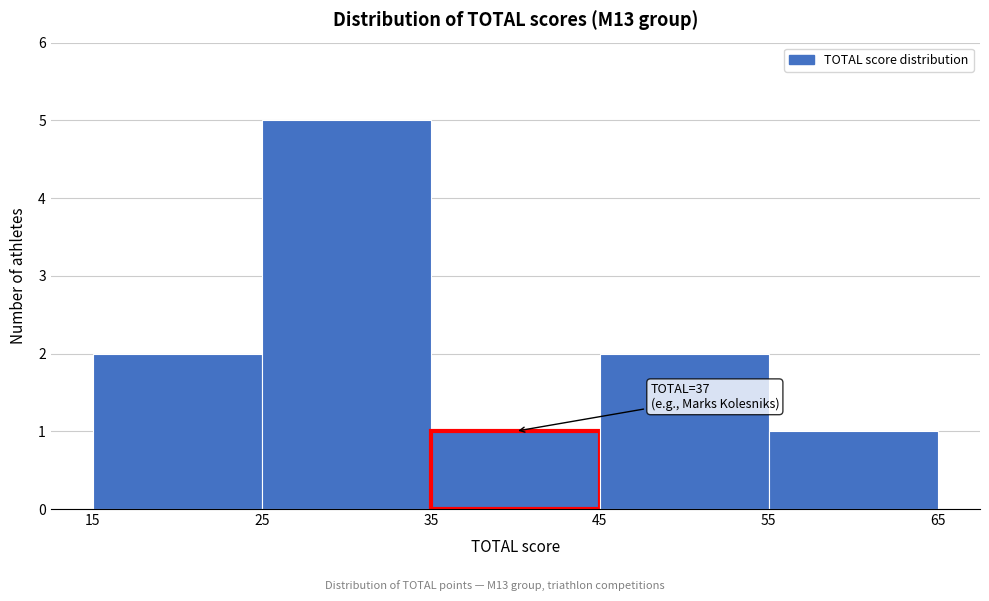

Over which range of the x-axis is the bar tallest?

25 to 35